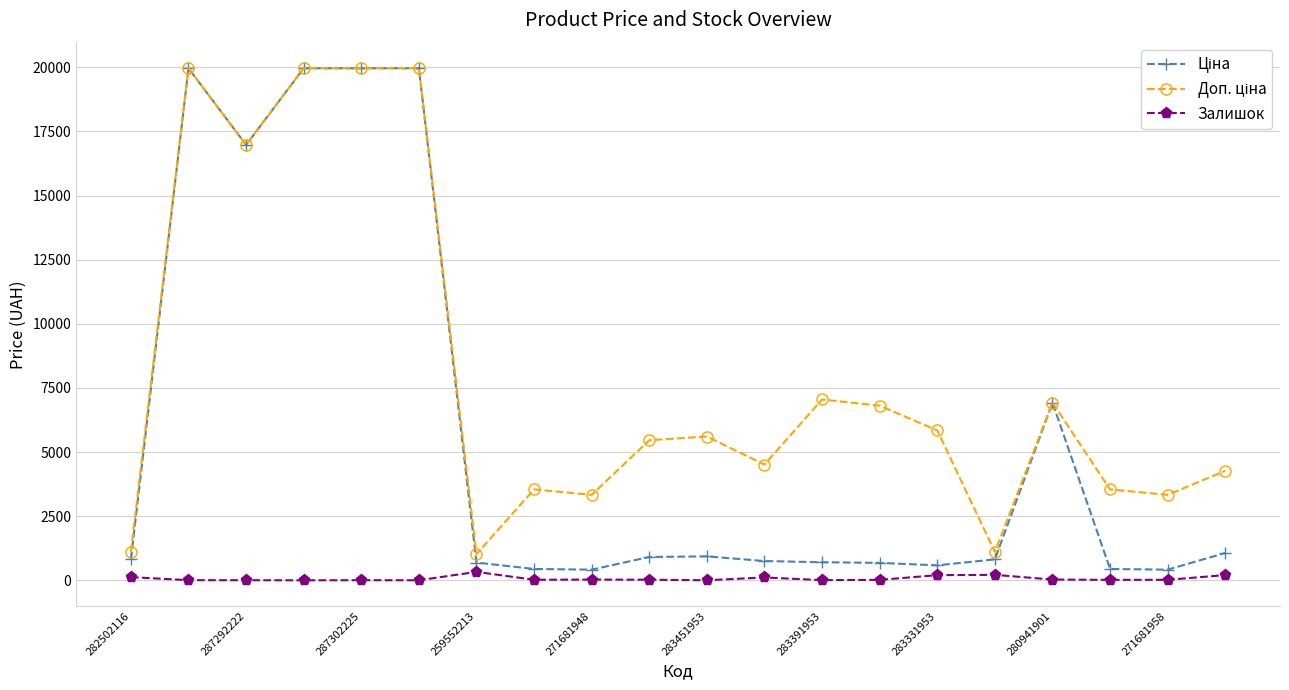

What is the greatest value displayed?

19964.2